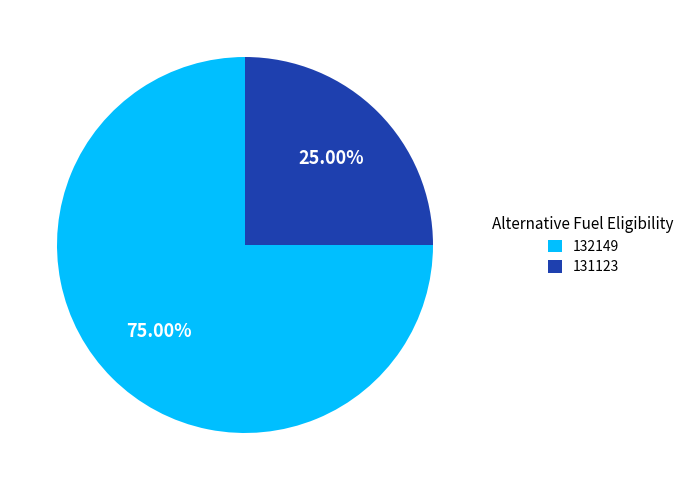

Between 132149 and 131123, which is larger?

132149